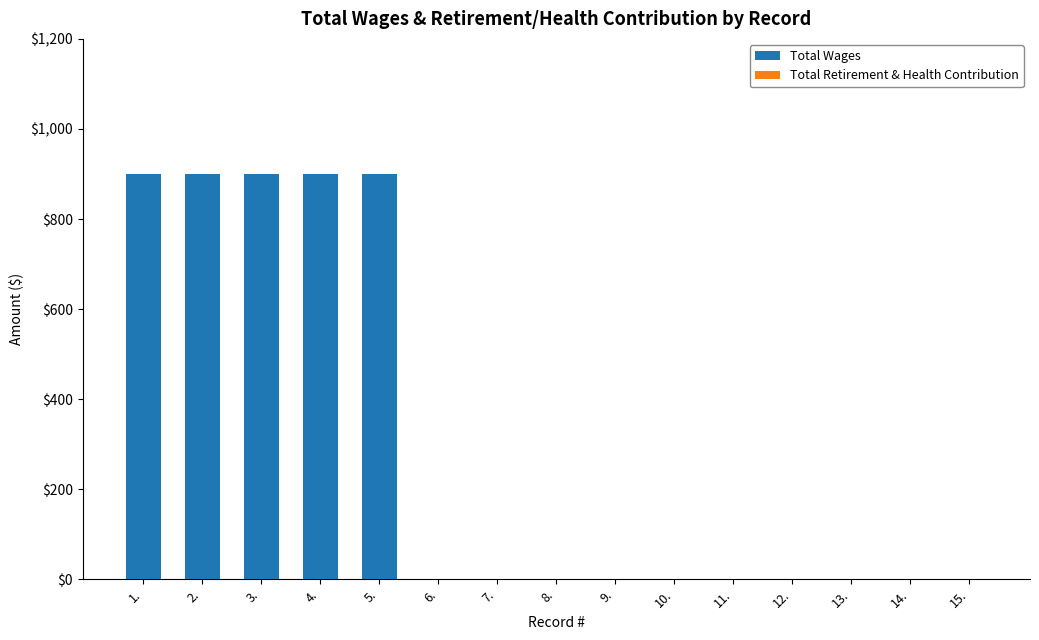

What is the greatest value displayed?

900